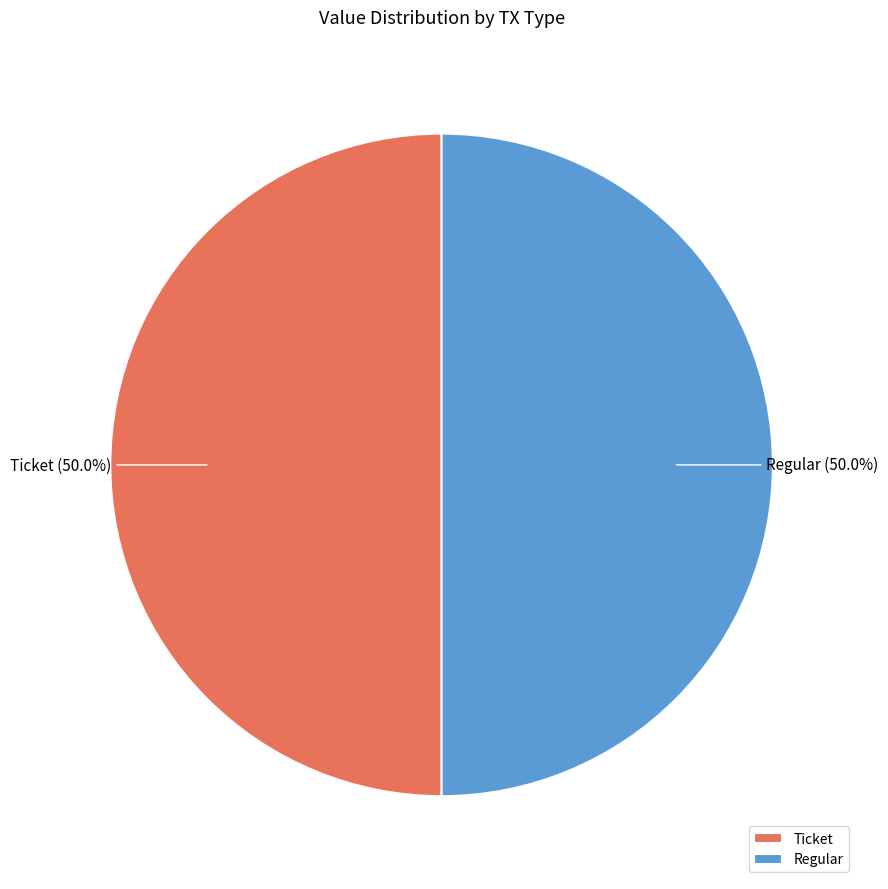

Approximately how many times larger is the value at Regular compared to Ticket?

1.0